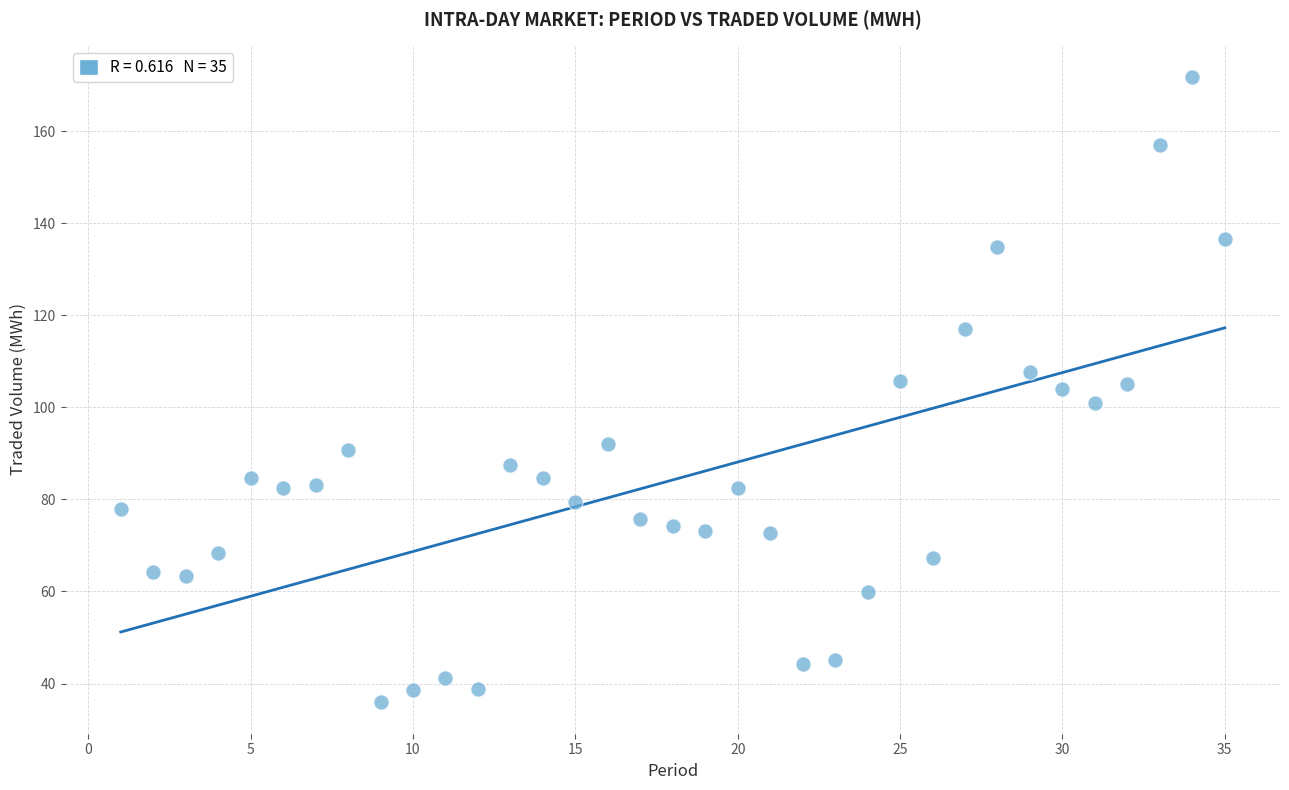

What is the range of X values (max minus min)?

34.0